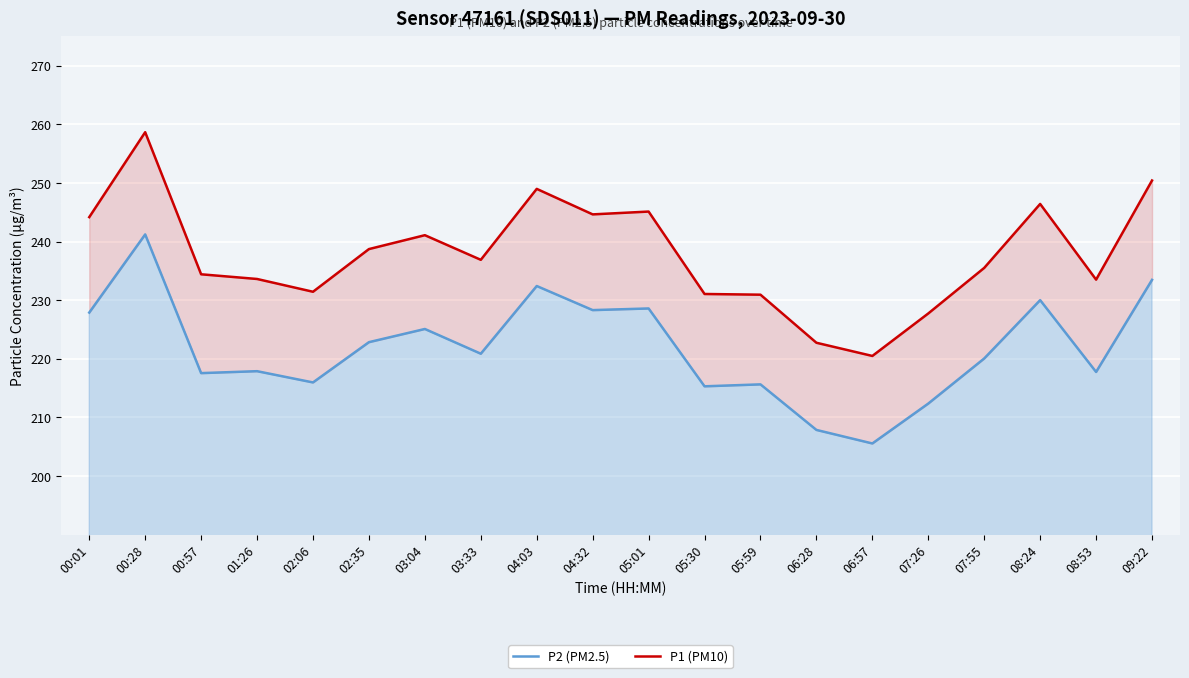

Which series has the largest total across all categories?

P1 (PM10)